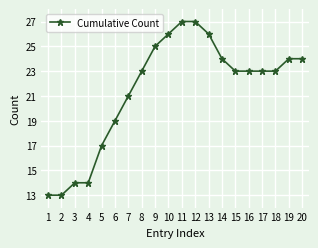

What is the average value?

21